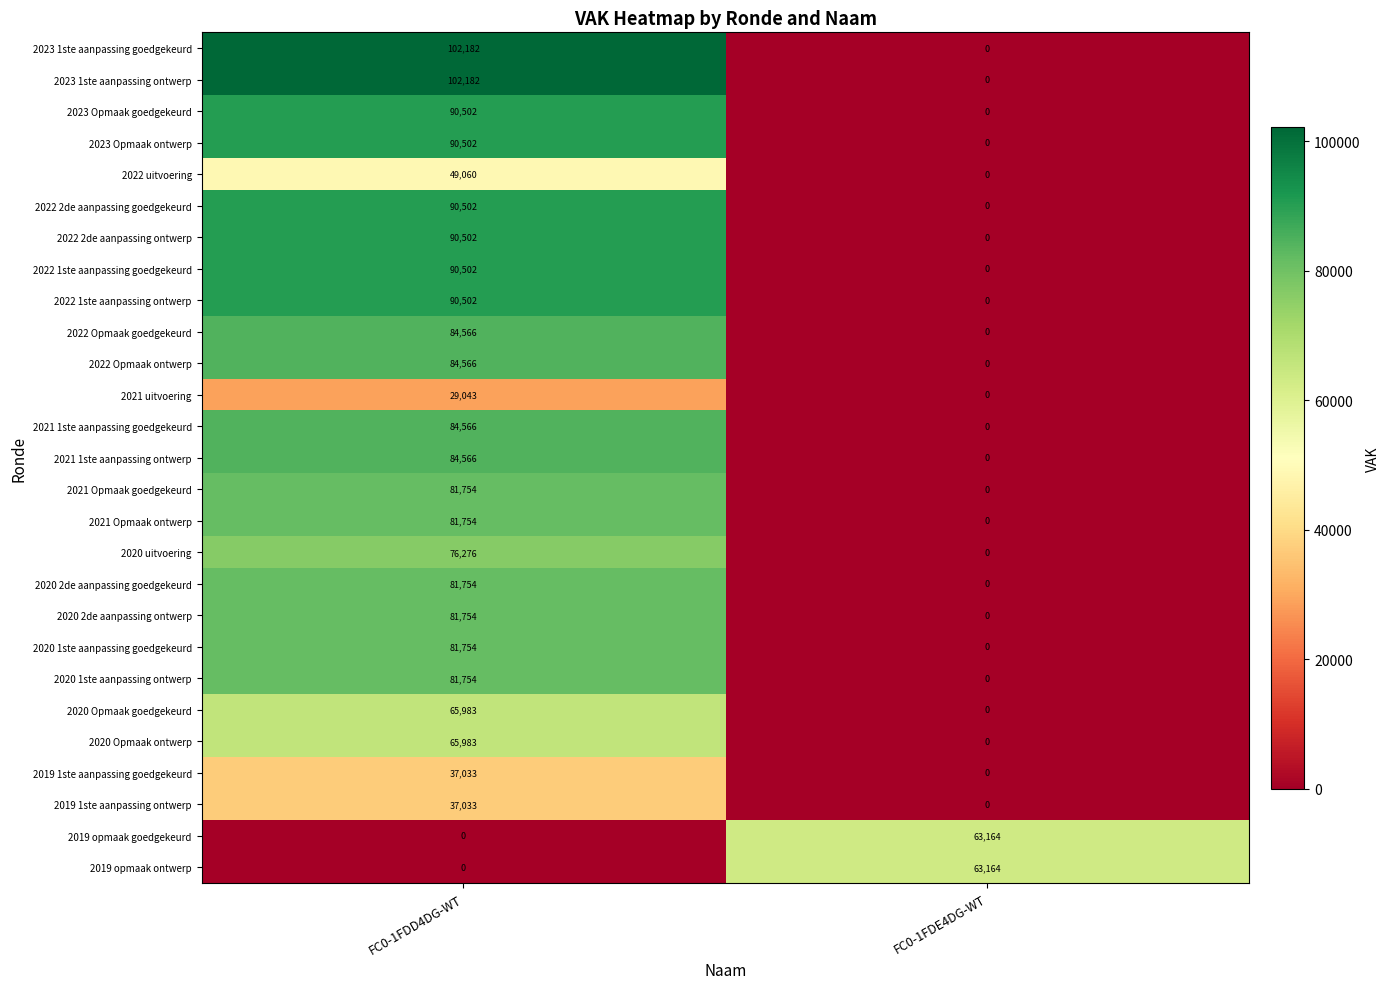

At which label does 2020 uitvoering reach its minimum?

FC0-1FDE4DG-WT